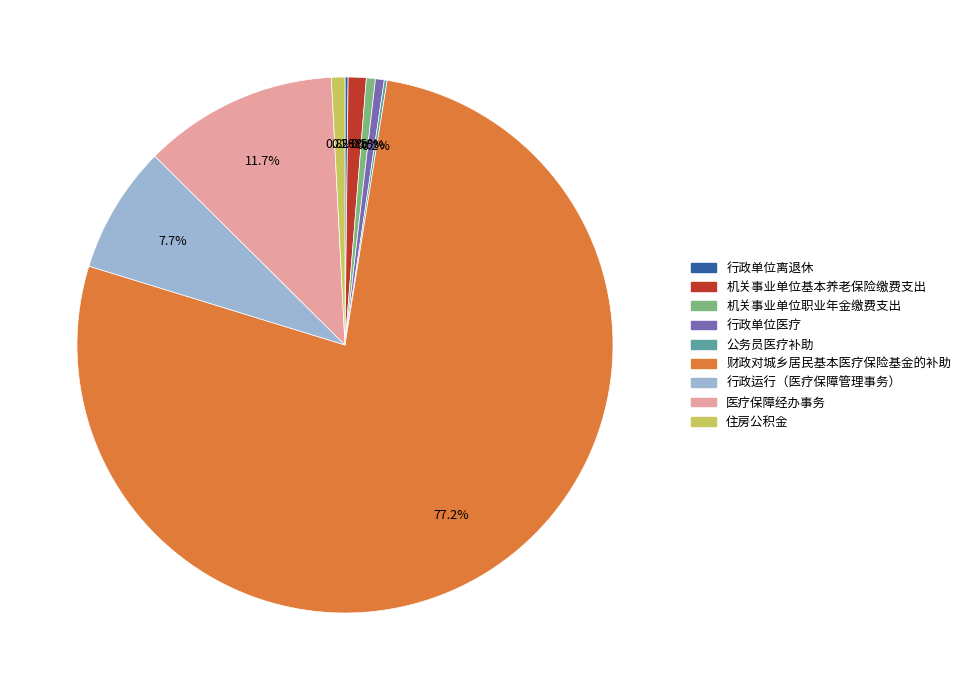

What is the largest slice in the pie chart?

财政对城乡居民基本医疗保险基金的补助